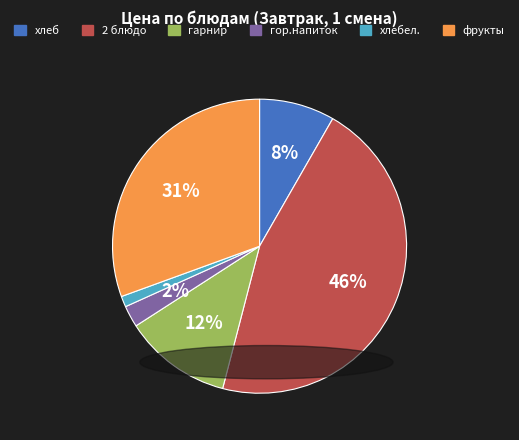

How many slices are in this pie chart?

6